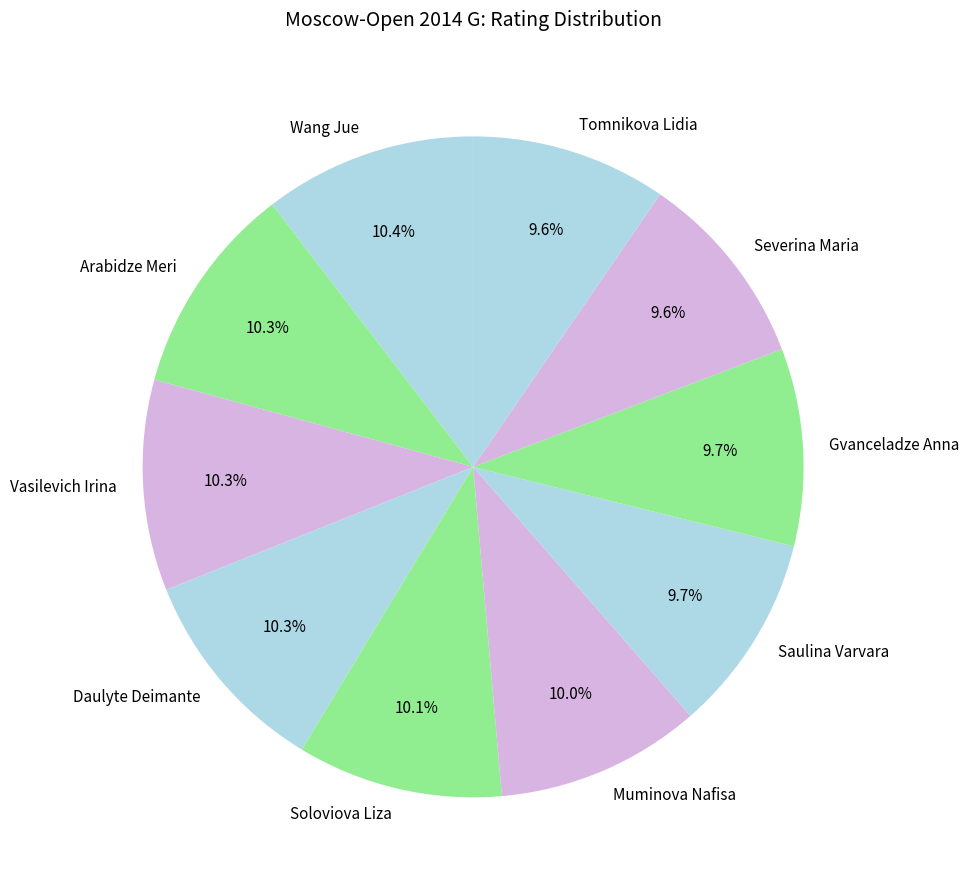

What portion of the pie excludes Gvanceladze Anna?

90.3%